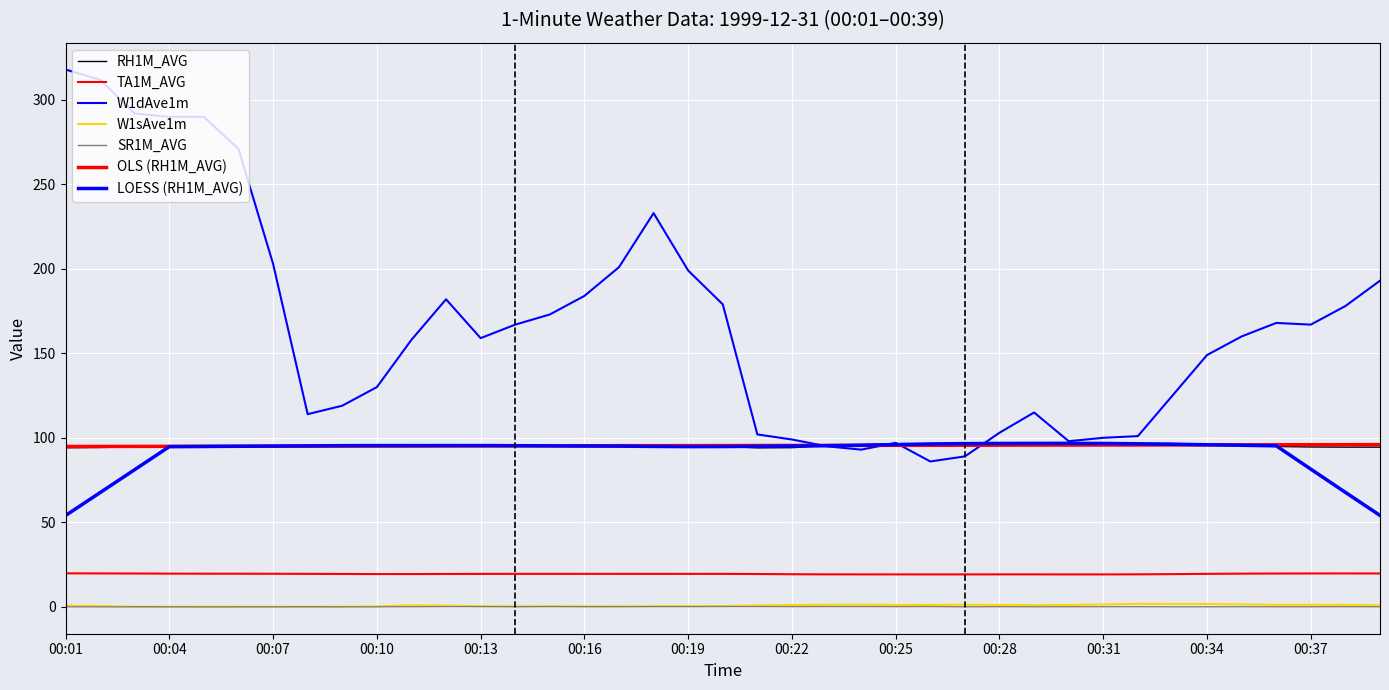

Does the chart display data point markers on the line(s)?

No